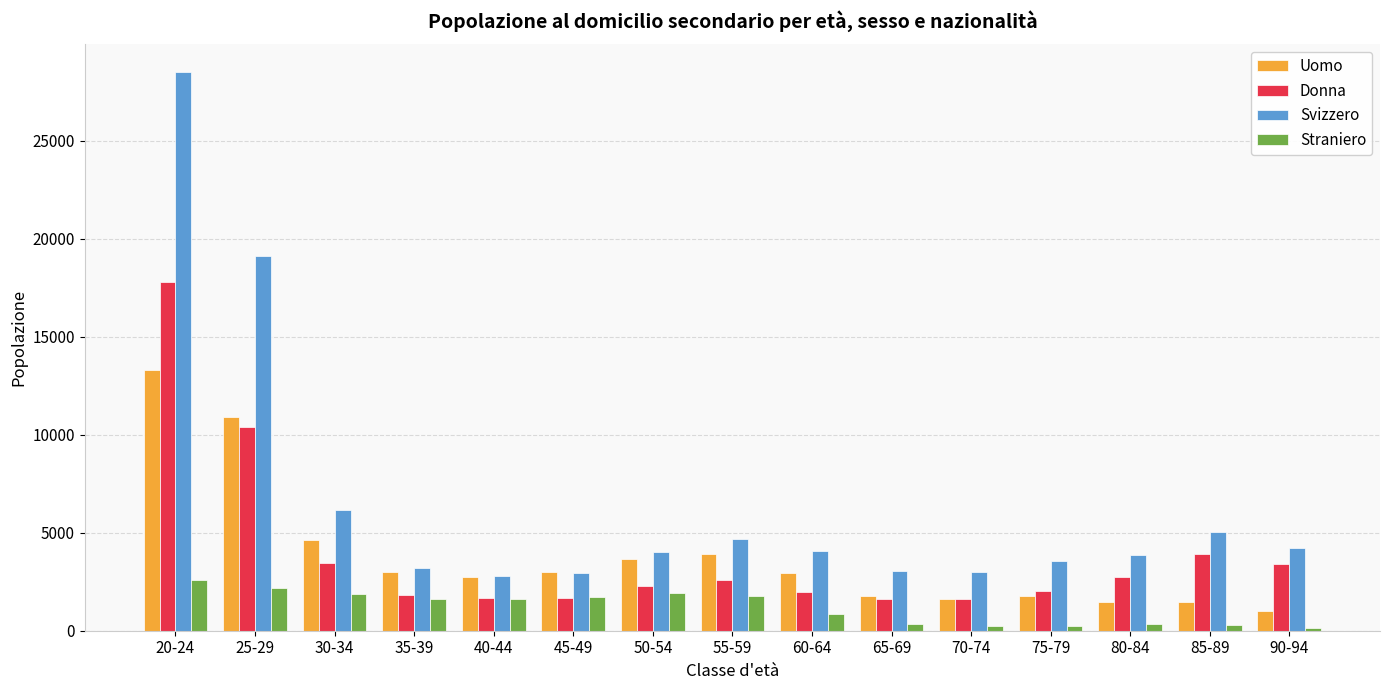

Which series has the widest spread of values?

Svizzero